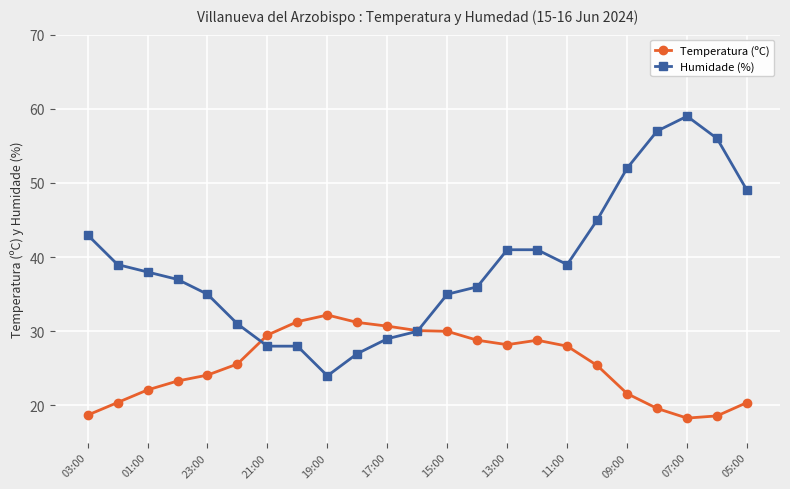

Does the chart have visible grid lines?

Yes